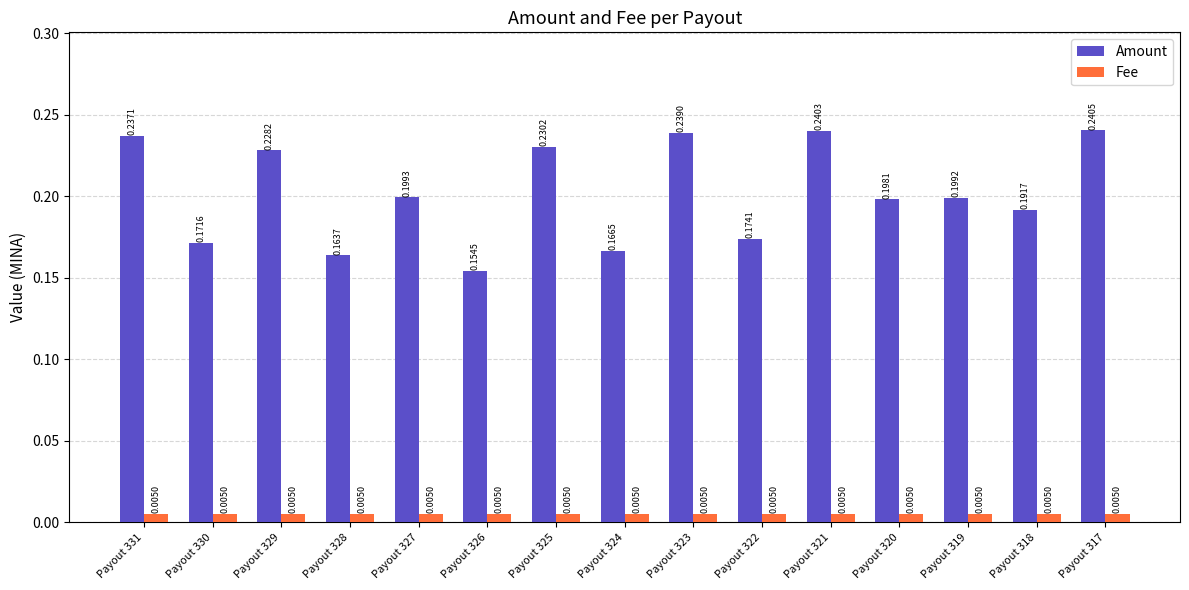

How many groups of bars are there?

15